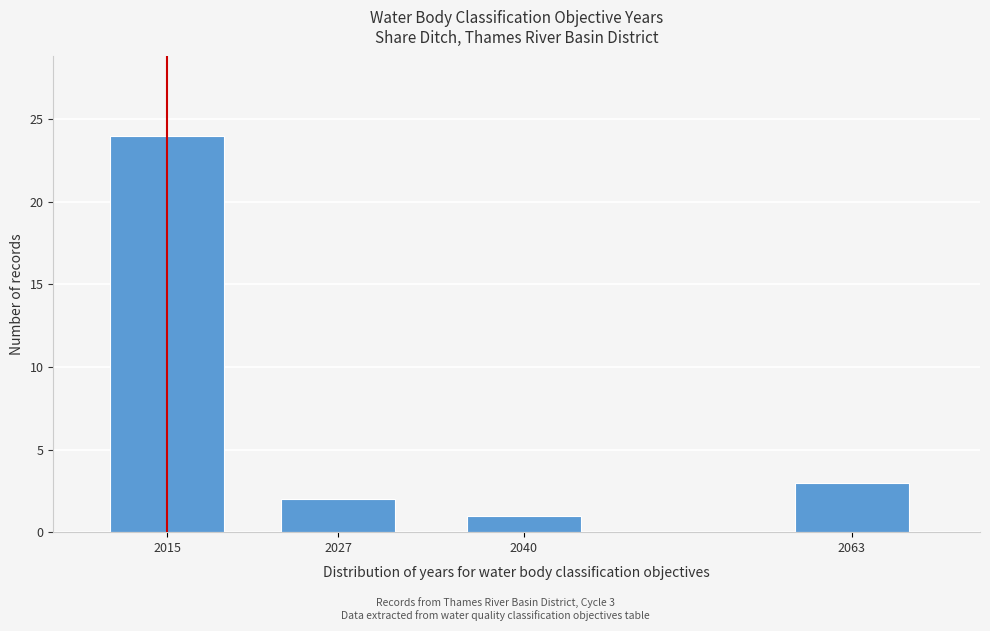

Reading left to right, what are all the values shown in this chart?

24	2	1	3